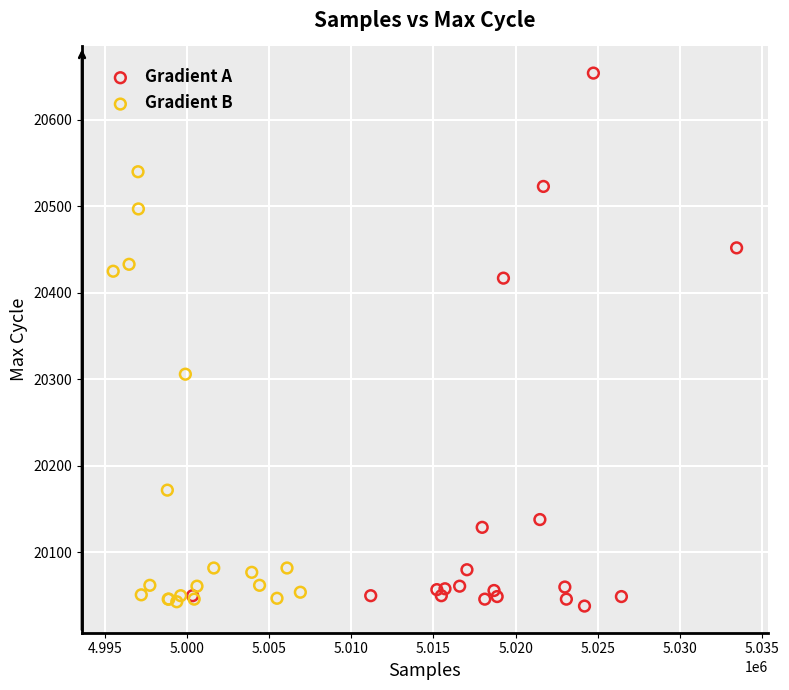

Which series contains the highest Y value?

Gradient A